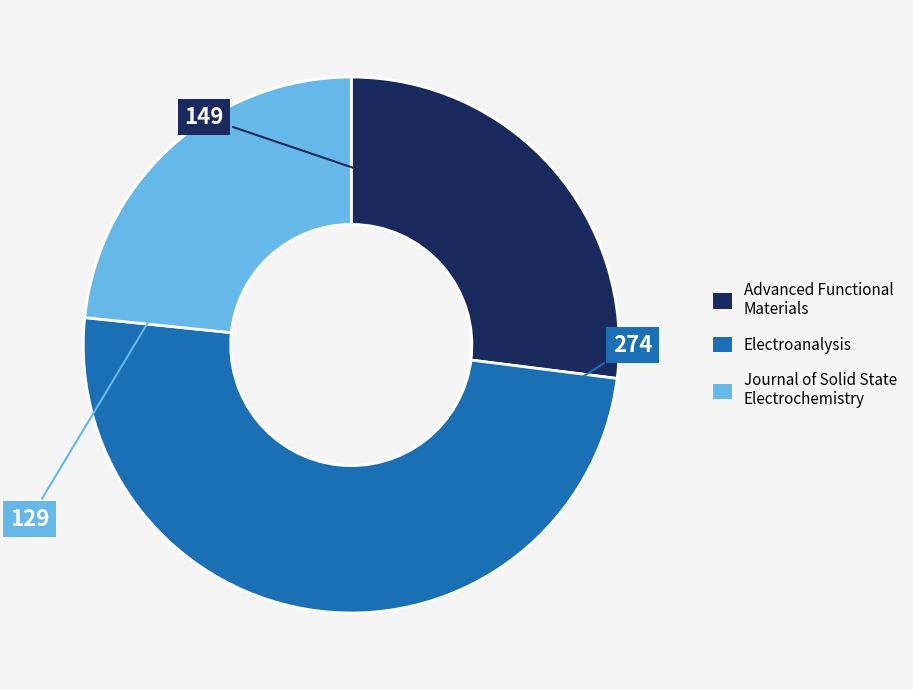

How many segments does this pie chart have?

3